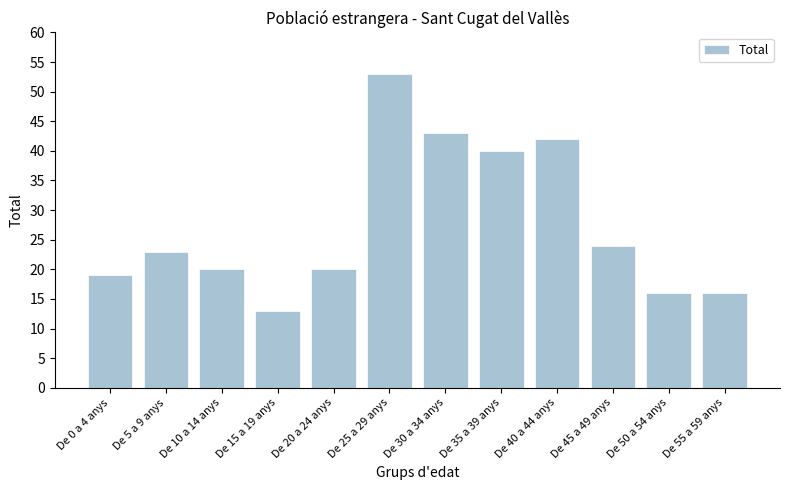

How many bars are there in total?

12